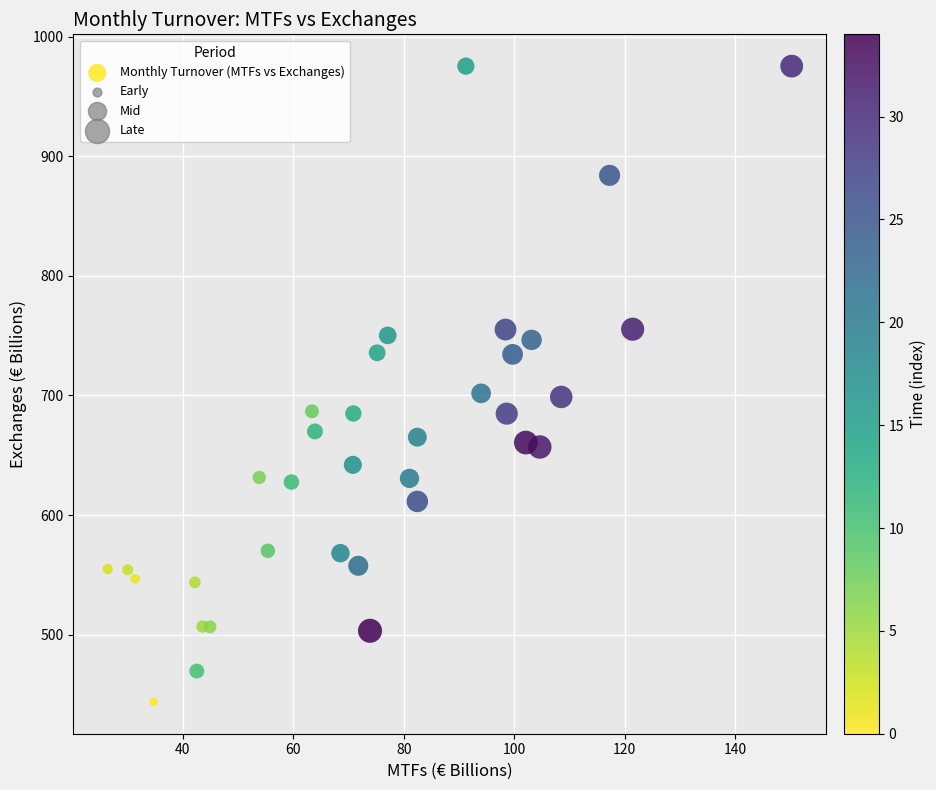

What is the range of X values (max minus min)?

123.9